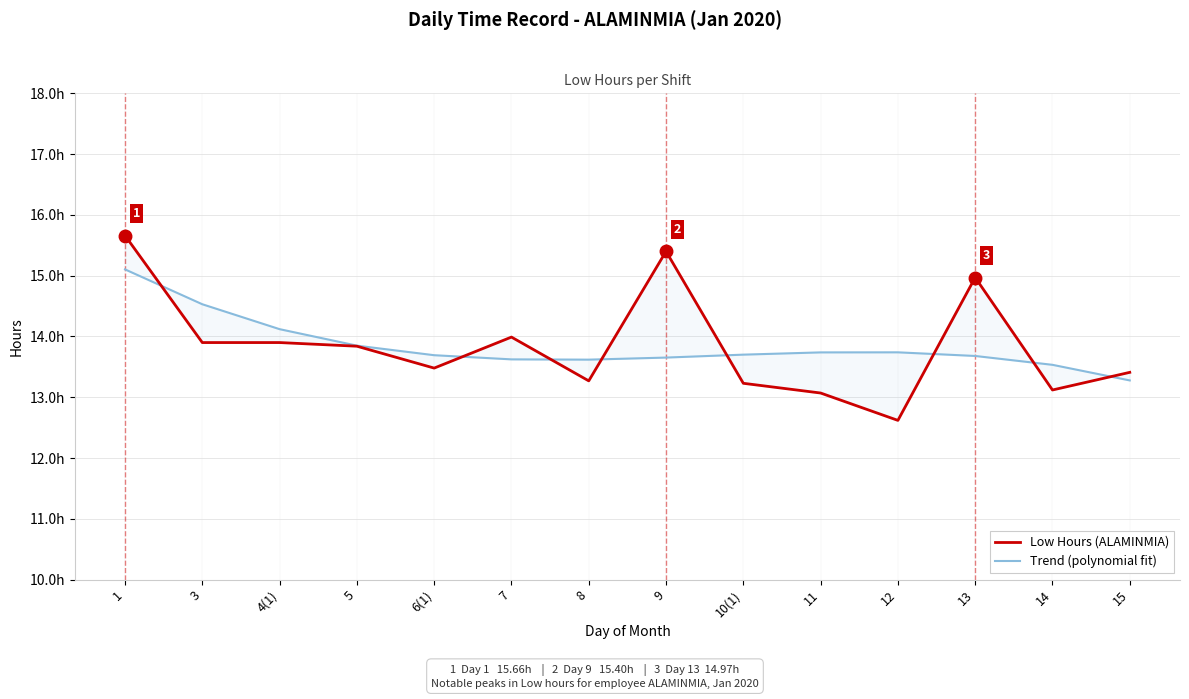

Count the number of data series in this chart.

2